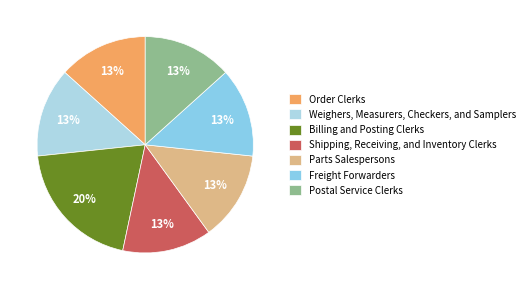

What is the total percentage of Freight Forwarders and Parts Salespersons?

26.7%